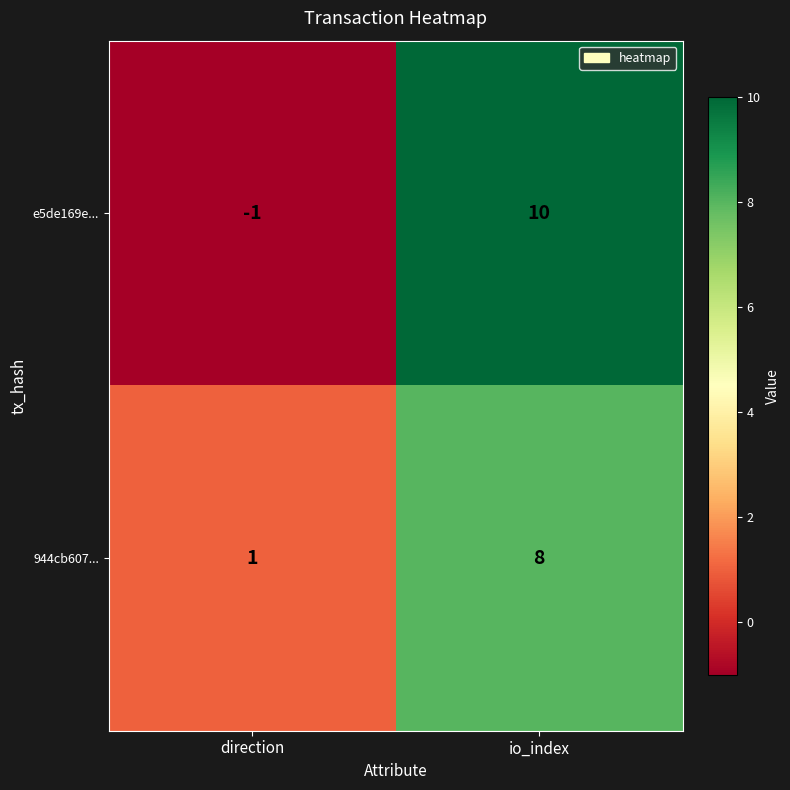

How many values in the 944cb607... series are below 8?

1